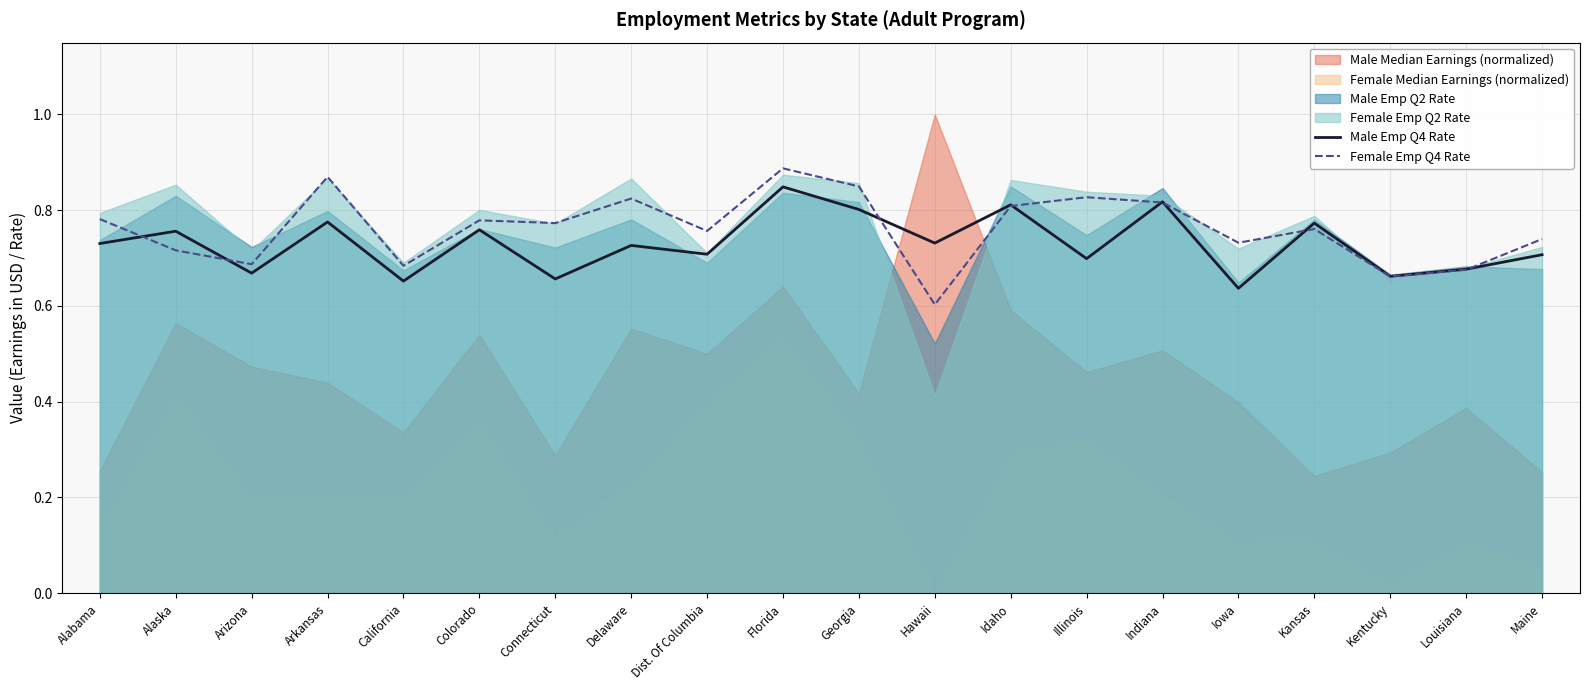

What value does the Female Emp Q4 Rate series have at Alaska?

0.7